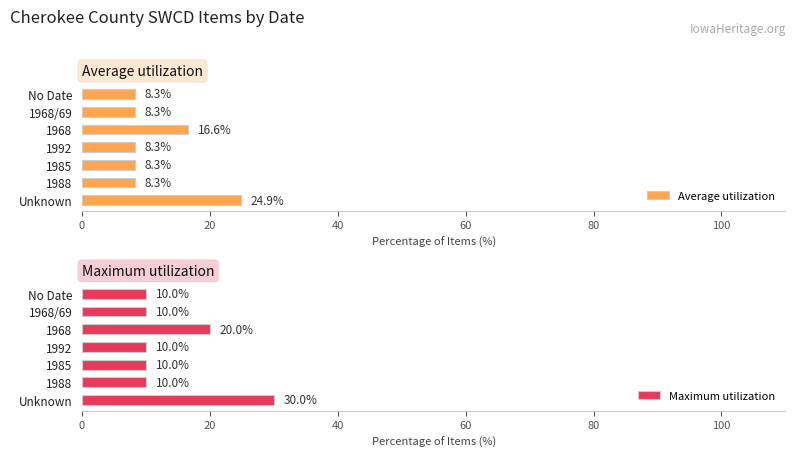

Is it true that Average utilization equals 8.3 at 1992?

True